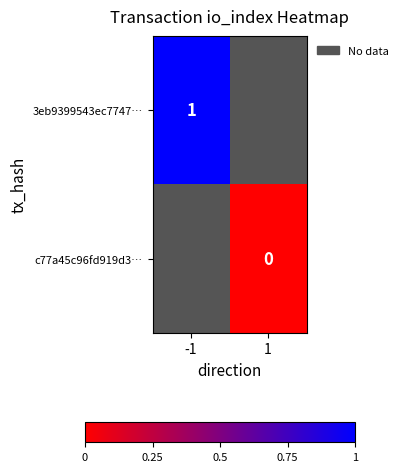

Is the value of 3eb9399543ec7747… at -1 greater than the value of c77a45c96fd919d3… at 1?

Yes